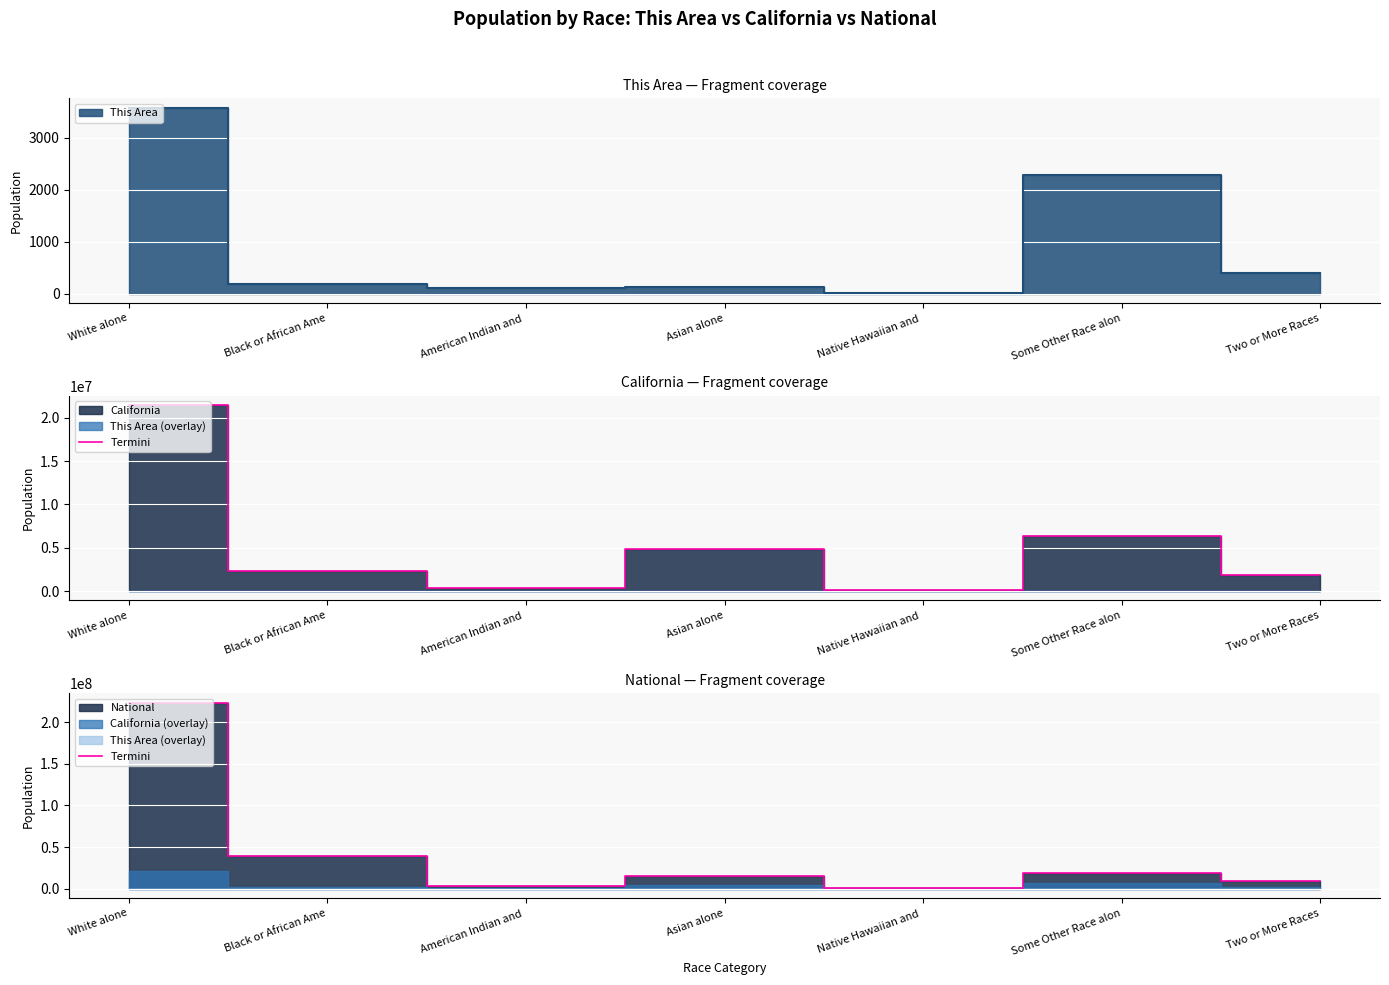

What is the sum of the values at Two or More Races and Some Other Race alon?

28116441